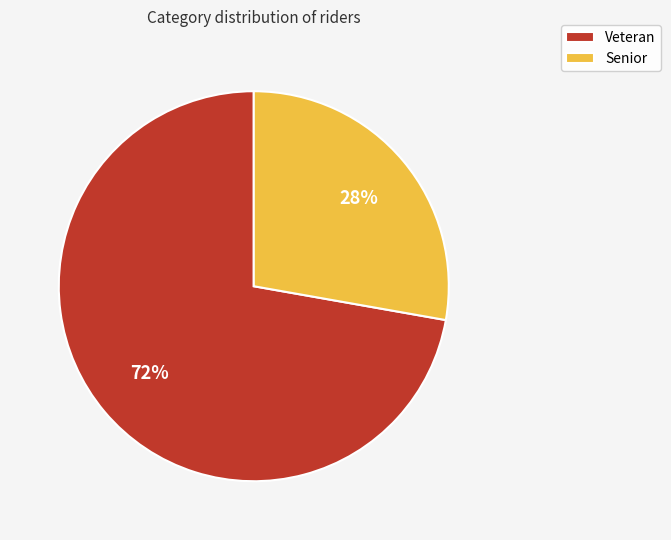

The Senior slice represents 40% of the pie. True or false?

False